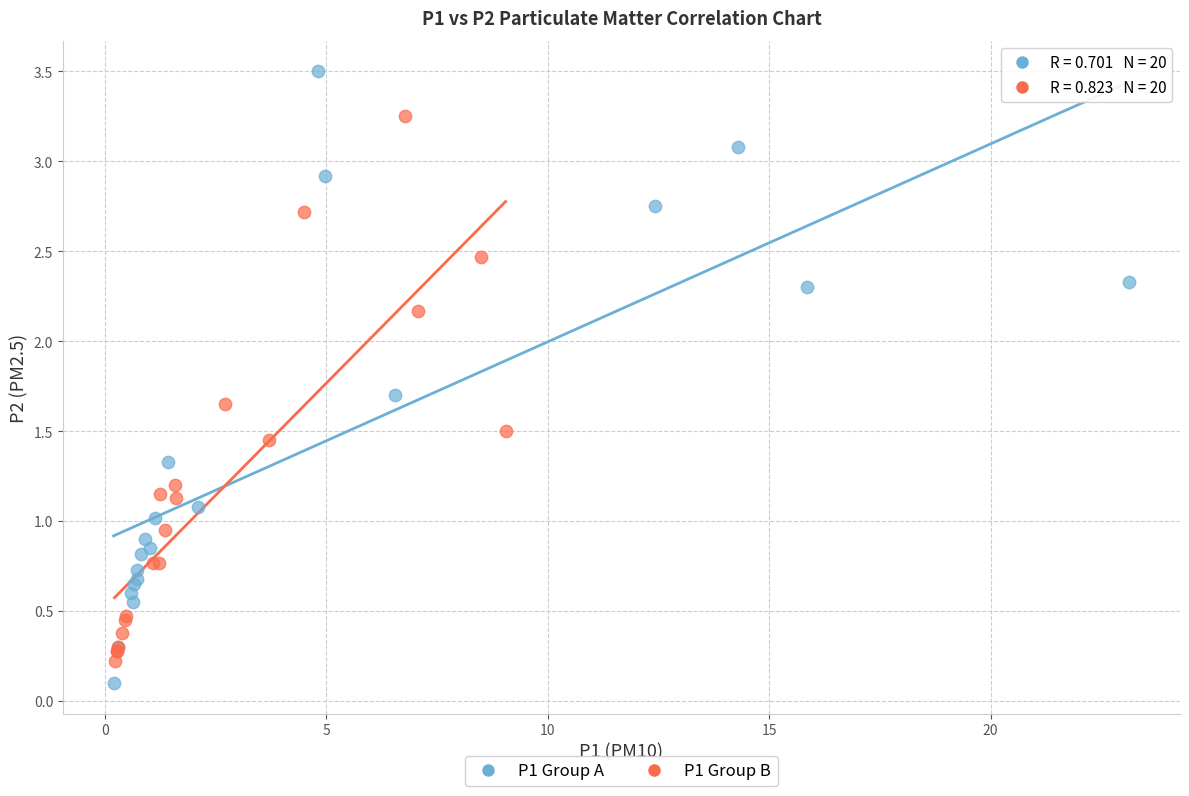

Which series has the widest spread of Y values?

P1 Group A